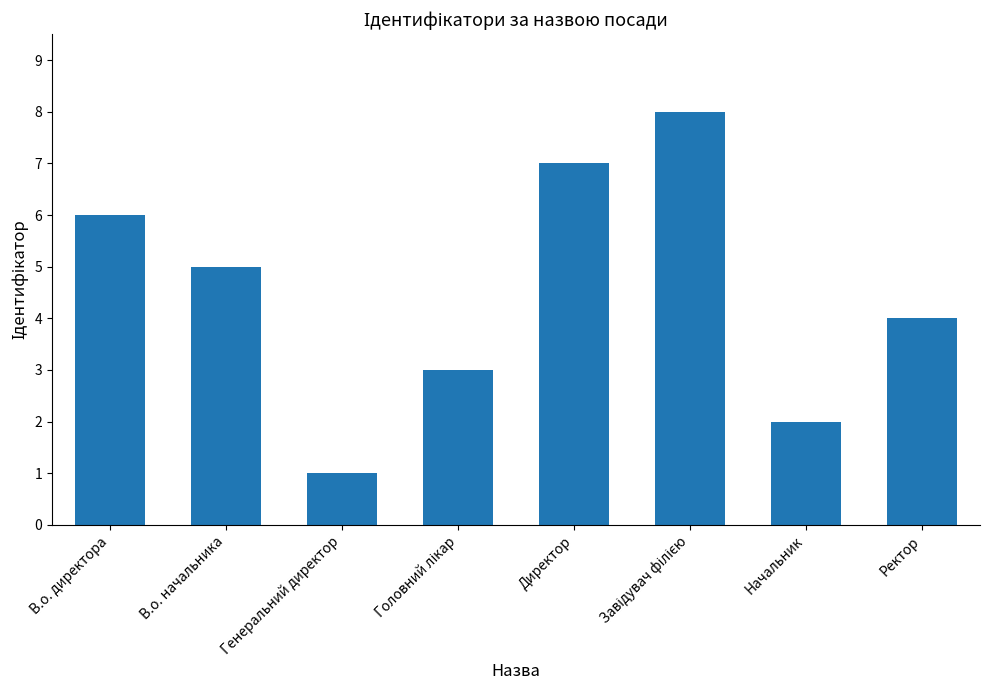

The chart shows a value of 4 at Ректор. True or false?

True